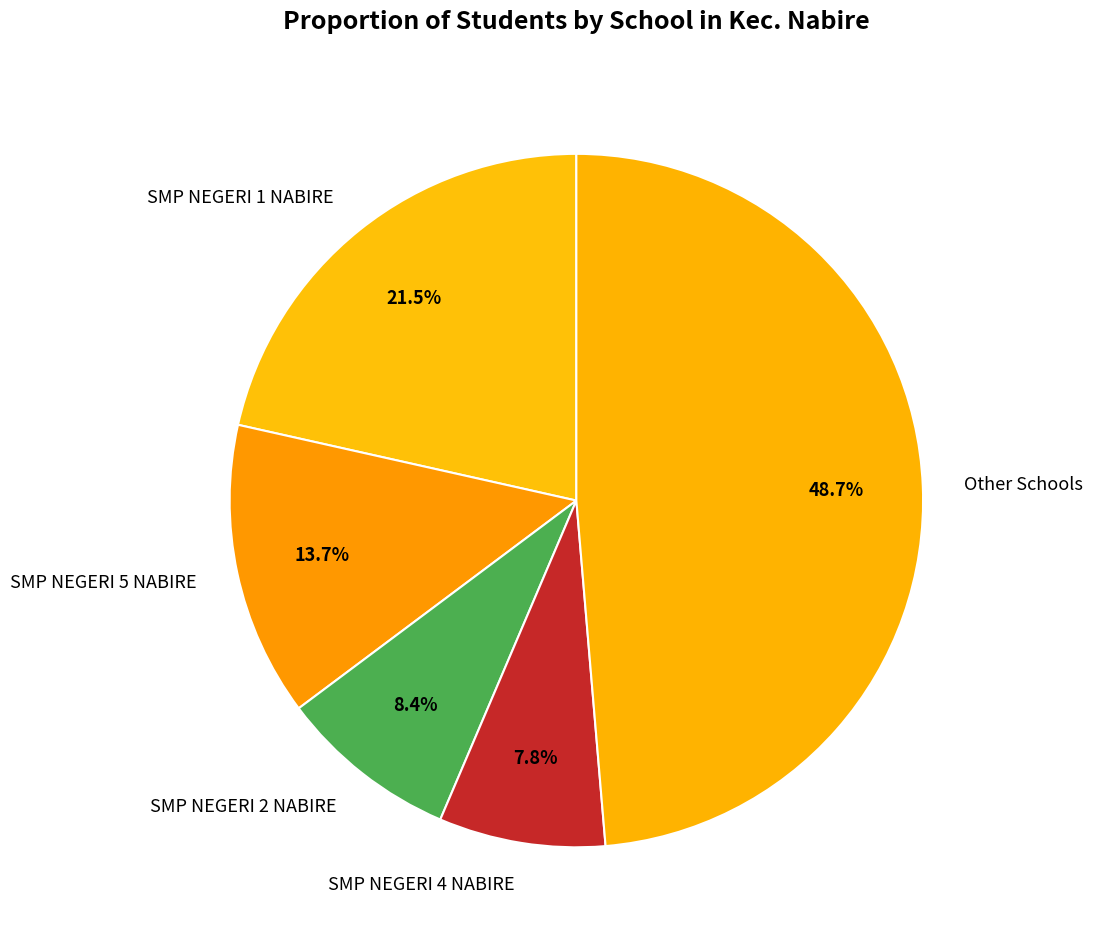

What percentage is the SMP NEGERI 5 NABIRE slice, to the nearest percent?

14%